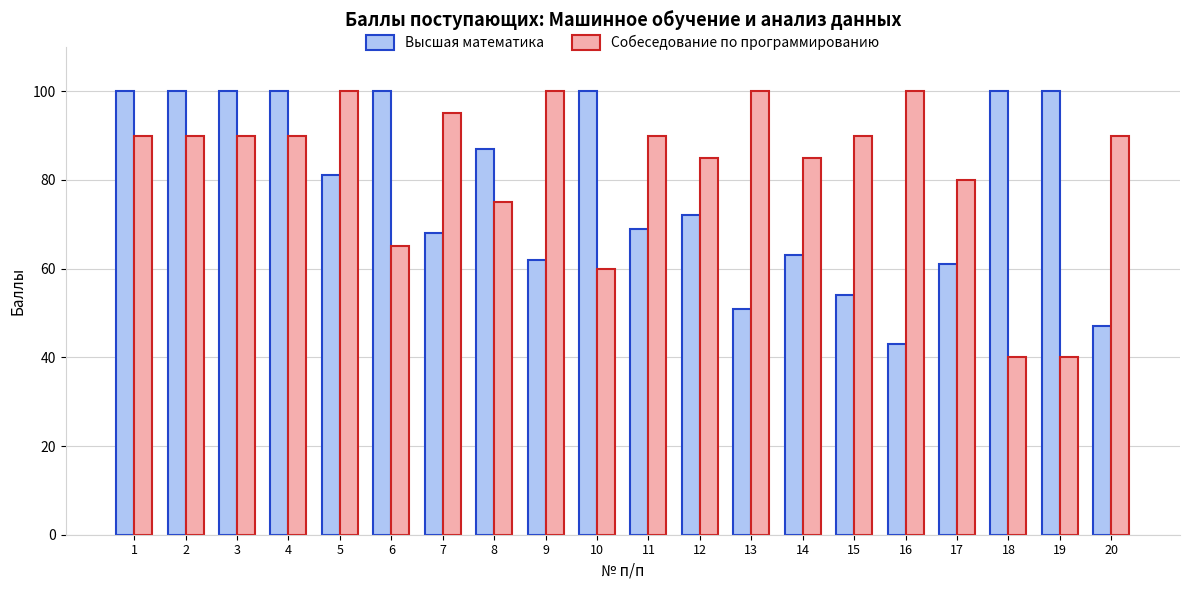

Between 3 and 18, which series saw the biggest shift?

Собеседование по программированию